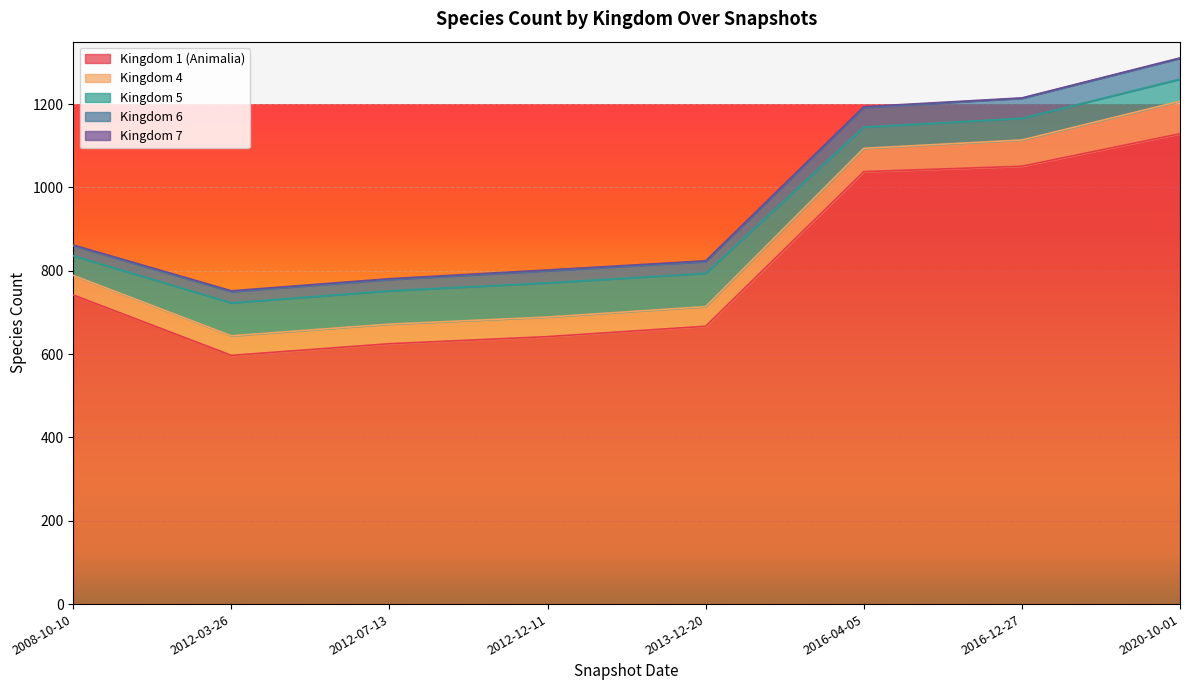

What is the value of the Kingdom 1 (Animalia) point at the 6th from the left?

1038